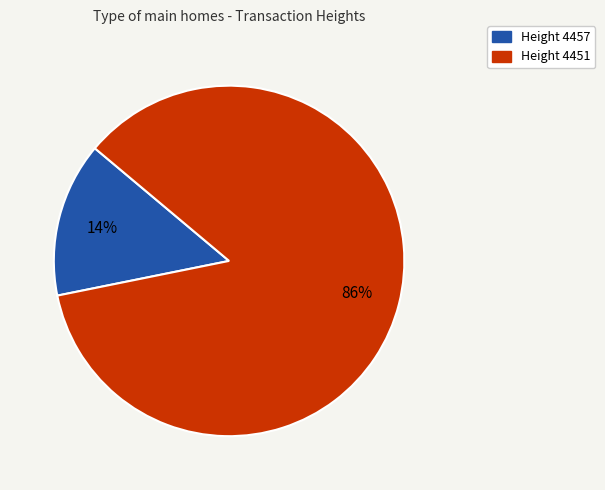

How many slices are in this pie chart?

2